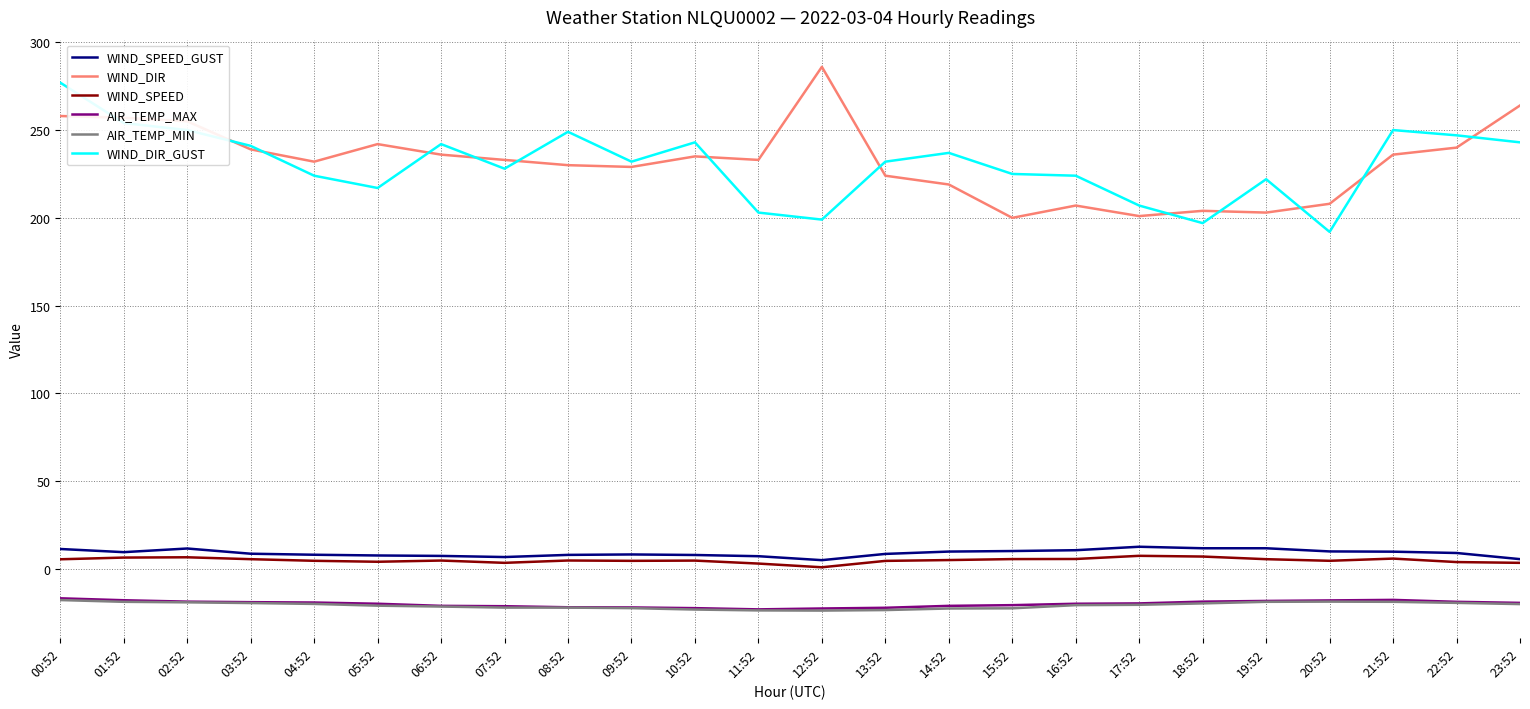

What is the total value across all series at 05:52?

430.1